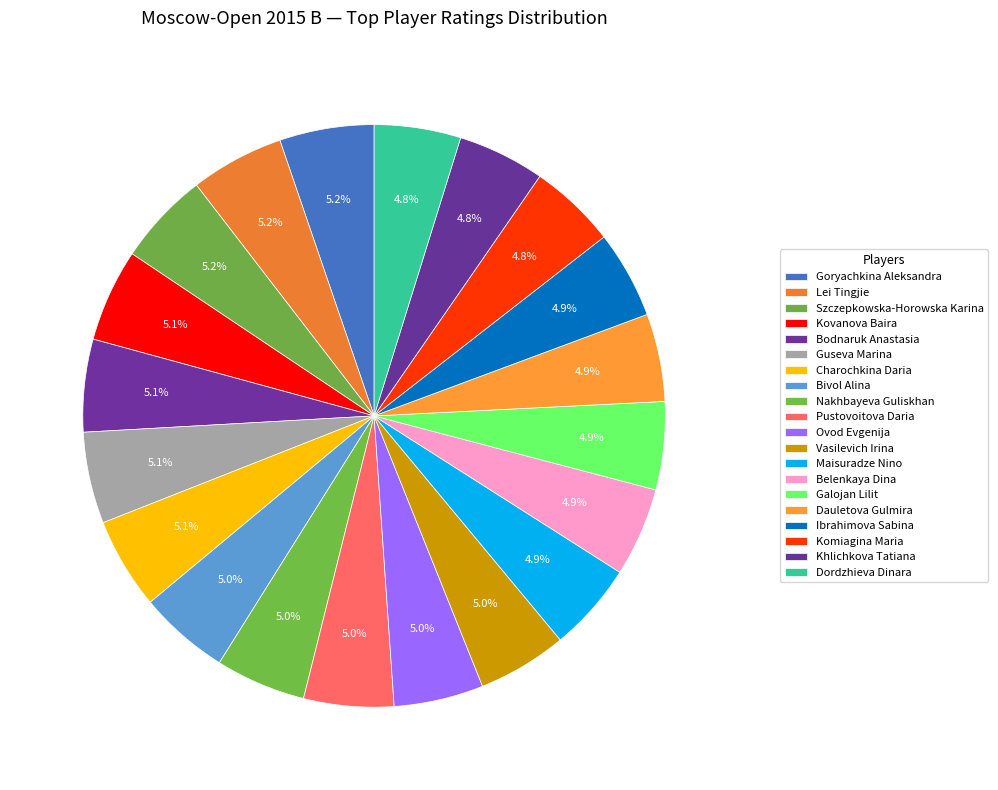

How many slices are in this pie chart?

20